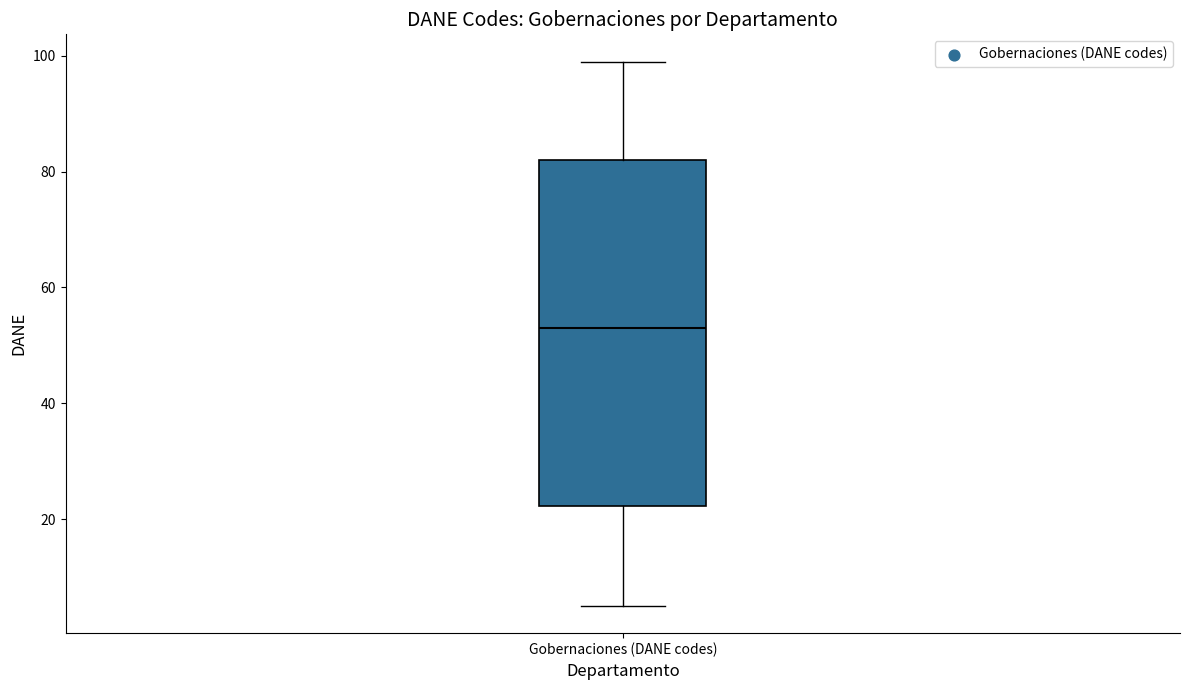

Read this box plot against the y-axis: the position of the median line, the range covered by the box, and the ends of both whiskers. The values are not printed on the chart, so give them approximately, as read against the axis.

median 54, box 22 to 82, whiskers 6 to 100